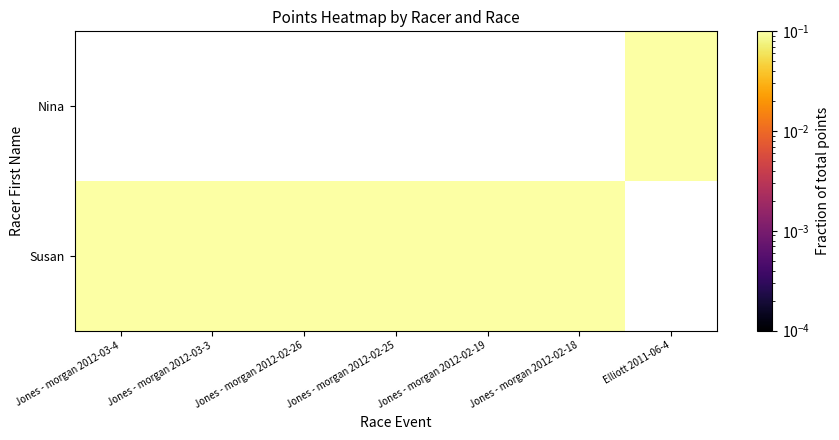

Rank the series by their average value, from lowest to highest.

Susan, Nina